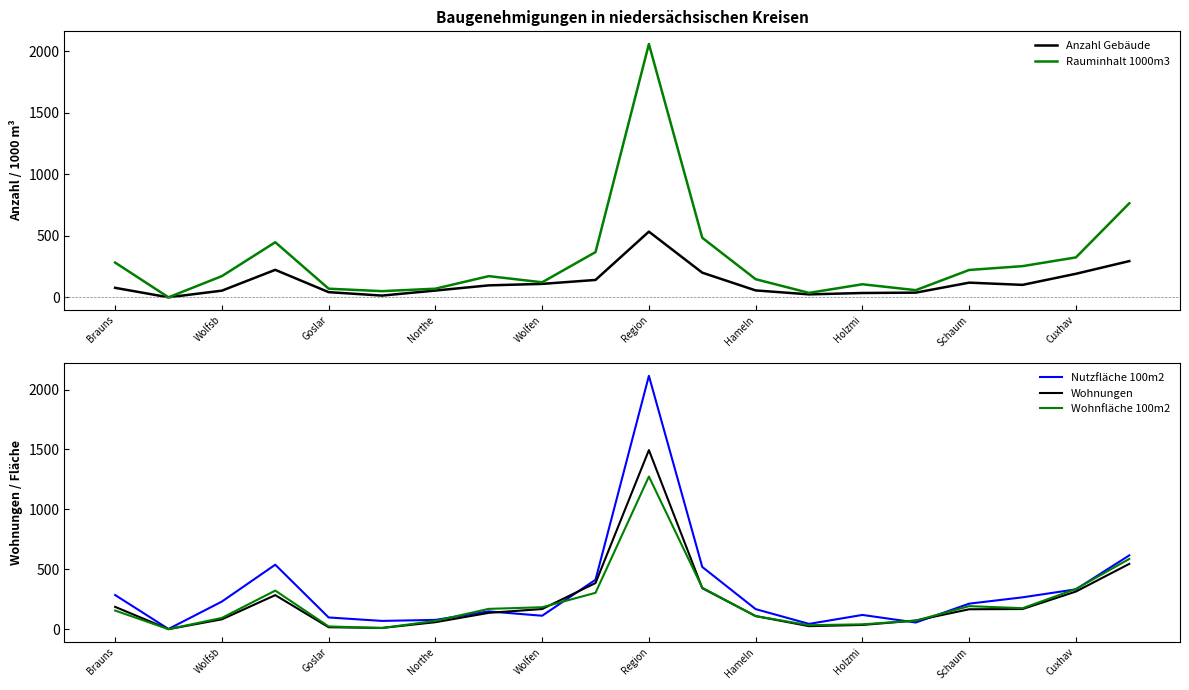

Does the chart have visible grid lines?

No